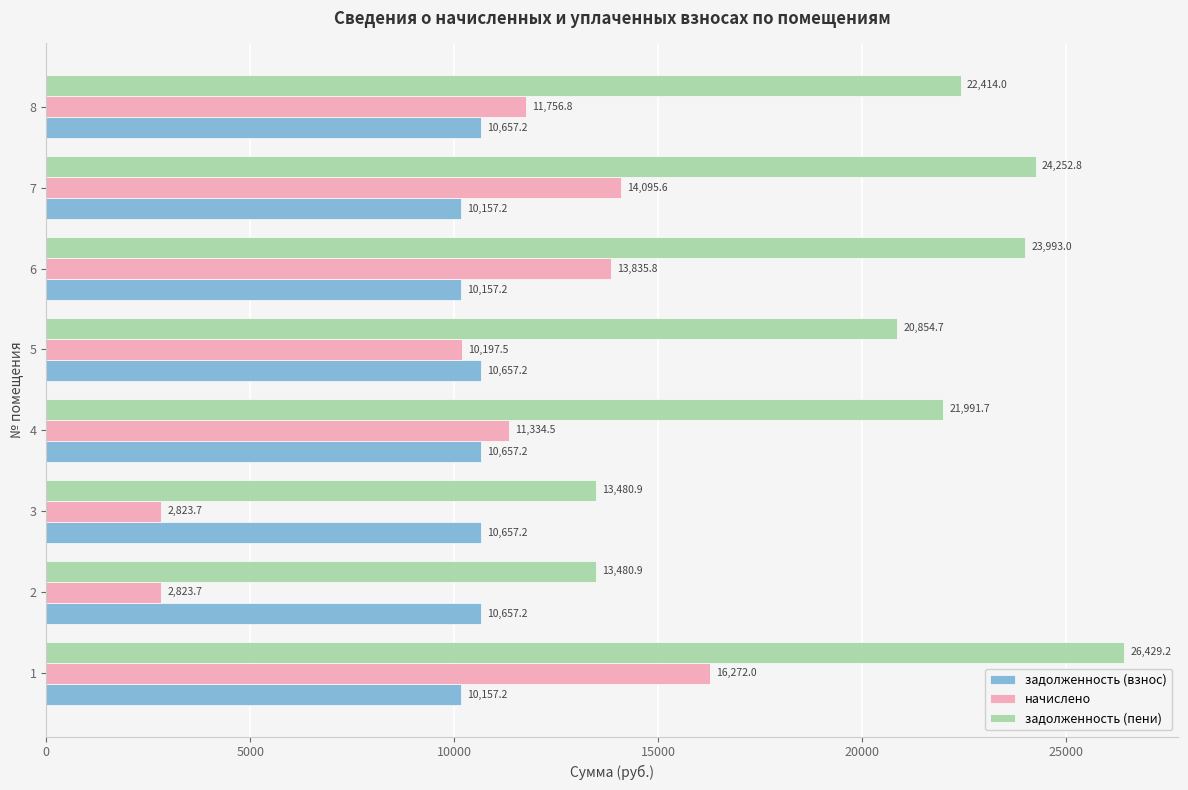

Which series has the largest total across all categories?

задолженность (пени)